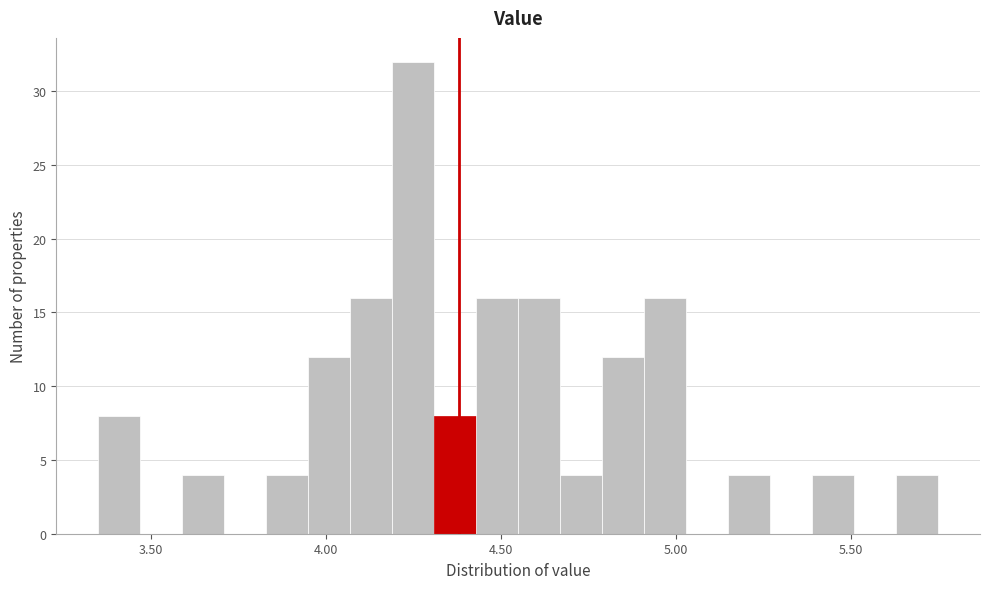

Read against the x-axis, roughly where is the centre of the tallest bar?

4.25